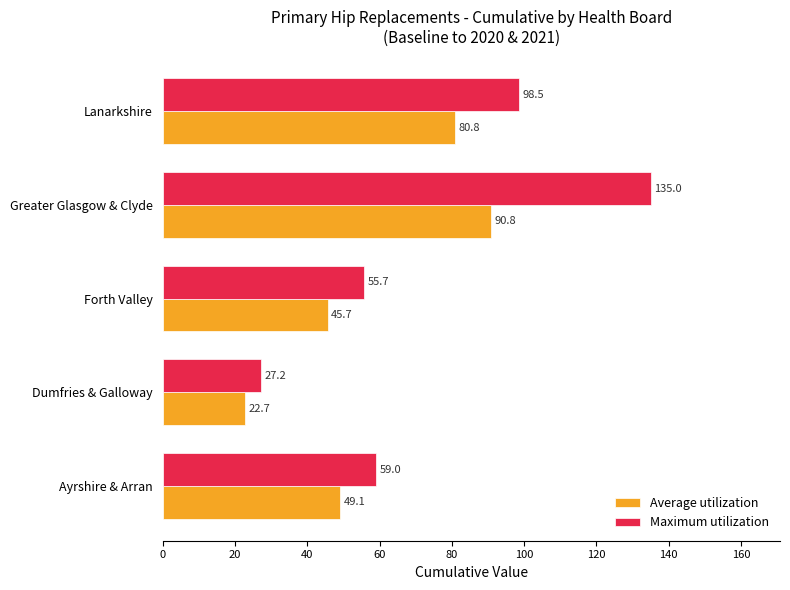

What is the difference between the maximum and minimum values in the Maximum utilization series?

107.8